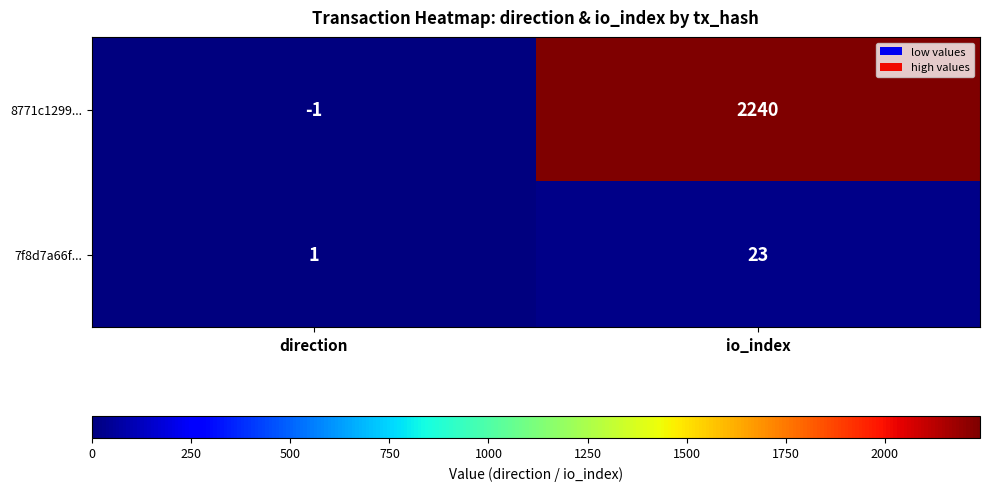

Which series has the widest spread of values?

8771c1299...